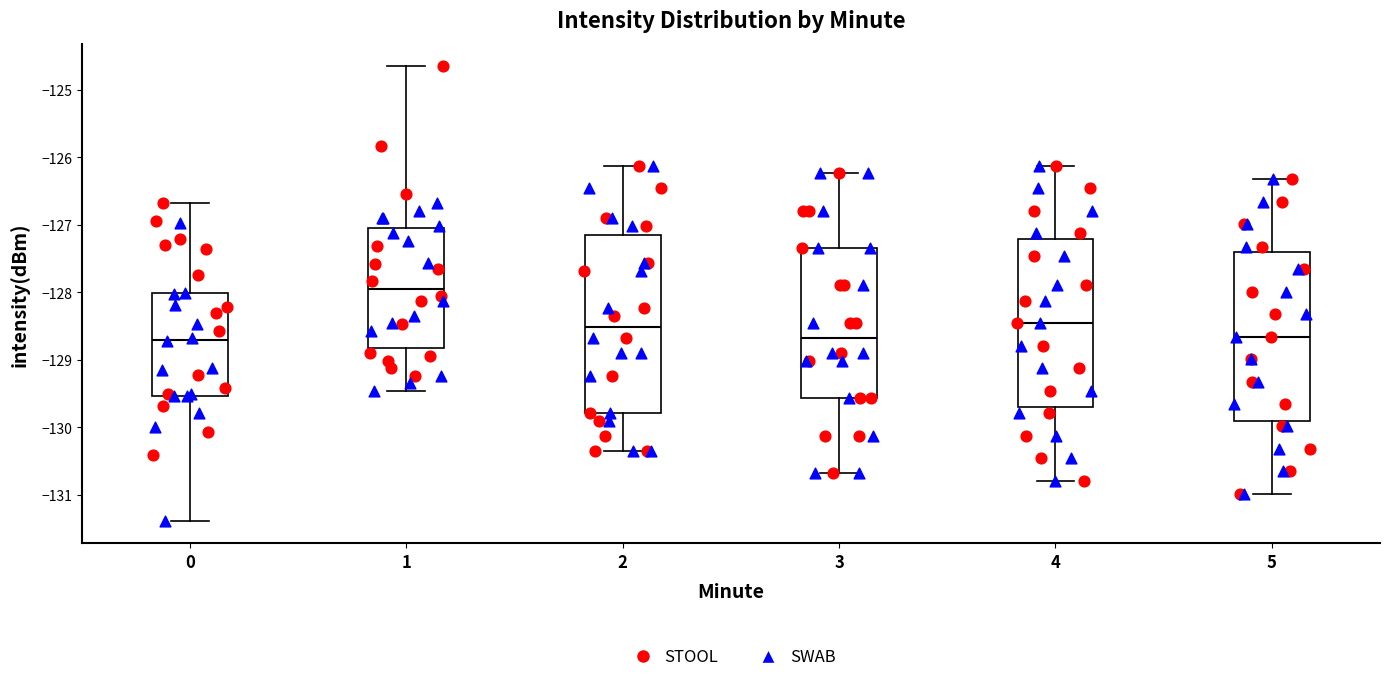

Where is the lower edge of the box at x = 1 on the y-axis? The values are not printed on the chart, so give them approximately, as read against the axis.

-128.8